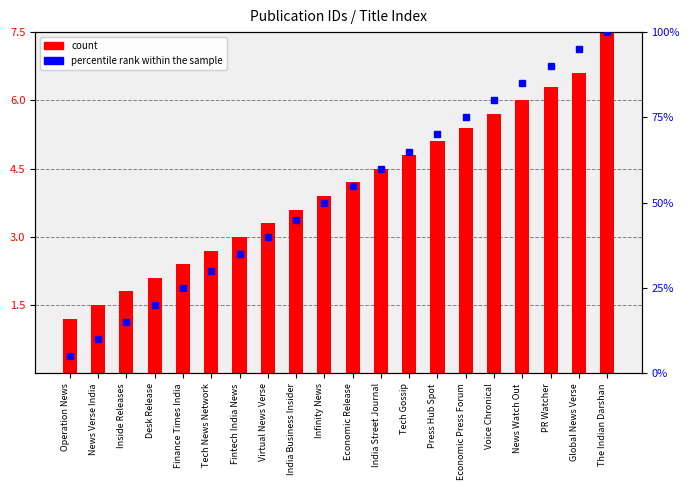

Which label corresponds to the smallest value in the chart?

Operation News